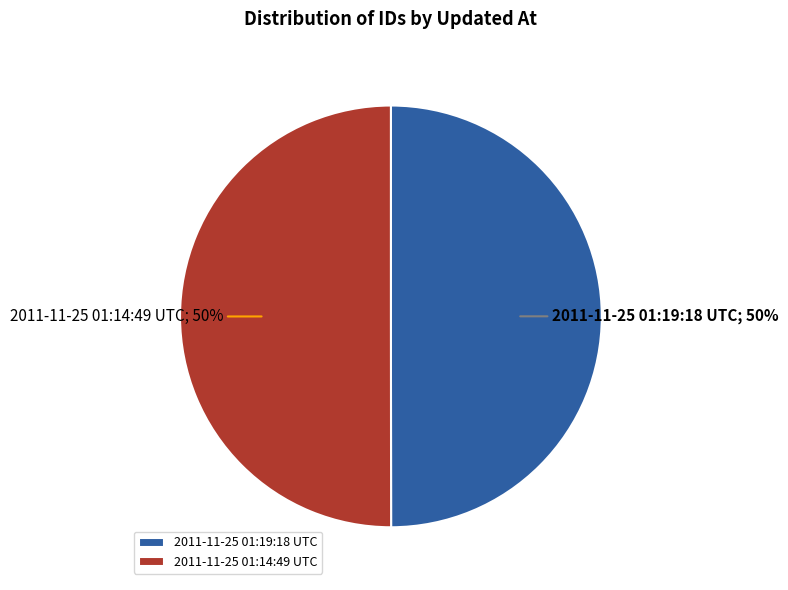

What is the ratio of the value at 2011-11-25 01:19:18 UTC to the value at 2011-11-25 01:14:49 UTC?

1.0